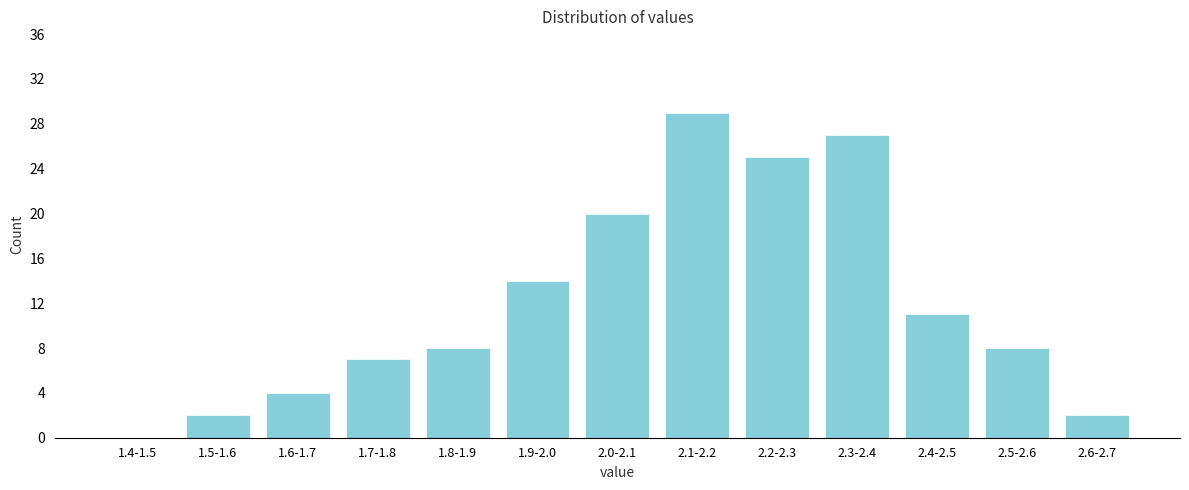

Reading right to left, transcribe all the data shown in this chart.

2.6-2.7=2	2.5-2.6=8	2.4-2.5=11	2.3-2.4=27	2.2-2.3=25	2.1-2.2=29	2.0-2.1=20	1.9-2.0=14	1.8-1.9=8	1.7-1.8=7	1.6-1.7=4	1.5-1.6=2	1.4-1.5=0